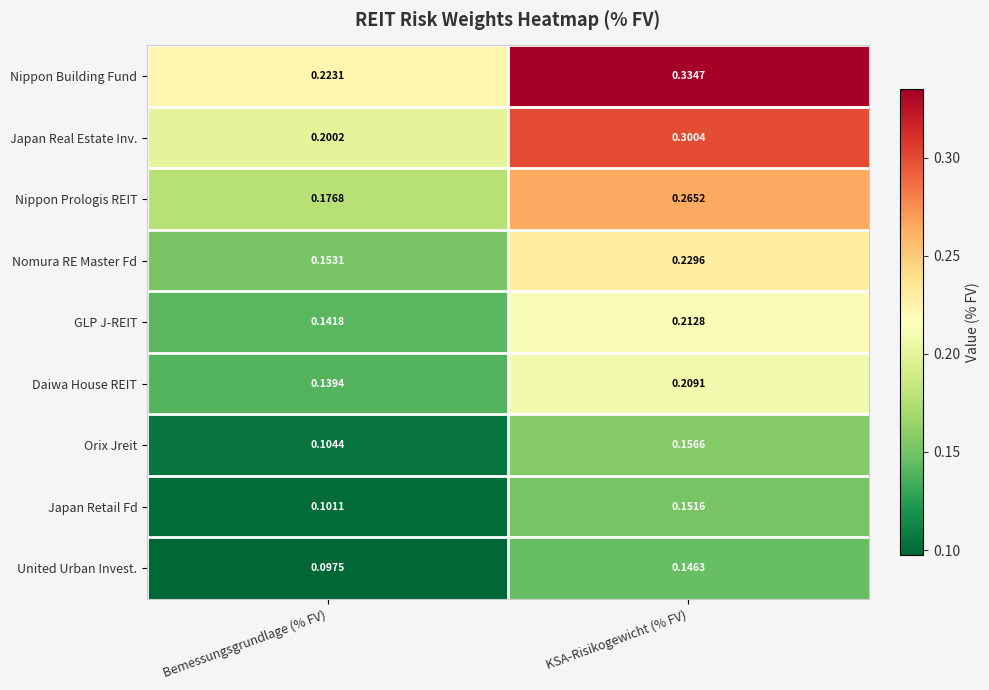

At which label is Nippon Prologis REIT closest to 0?

Bemessungsgrundlage (% FV)